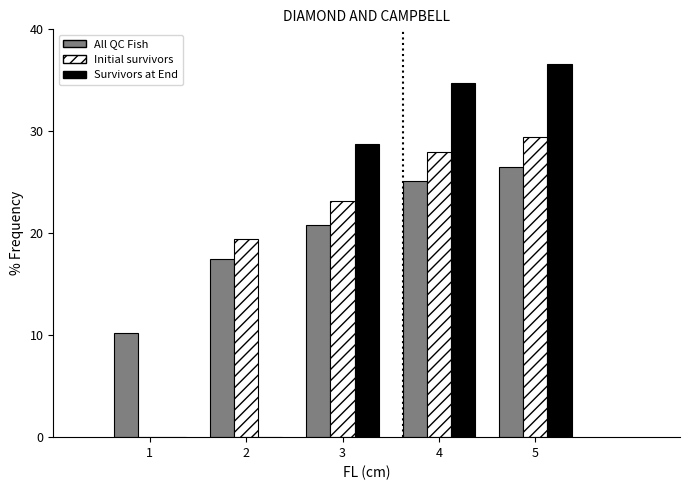

What is the height of the Survivors at End bar covering 2.5 to 3.5 on the x-axis? The values are not printed on the chart, so give them approximately, as read against the axis.

29